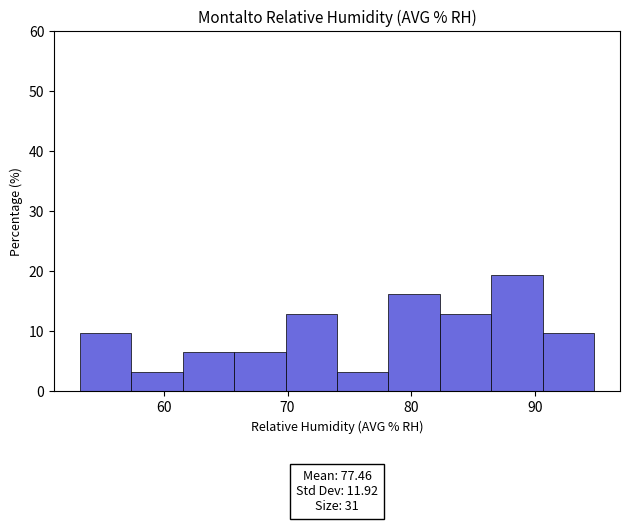

Which range on the x-axis has the tallest bar?

86 to 91